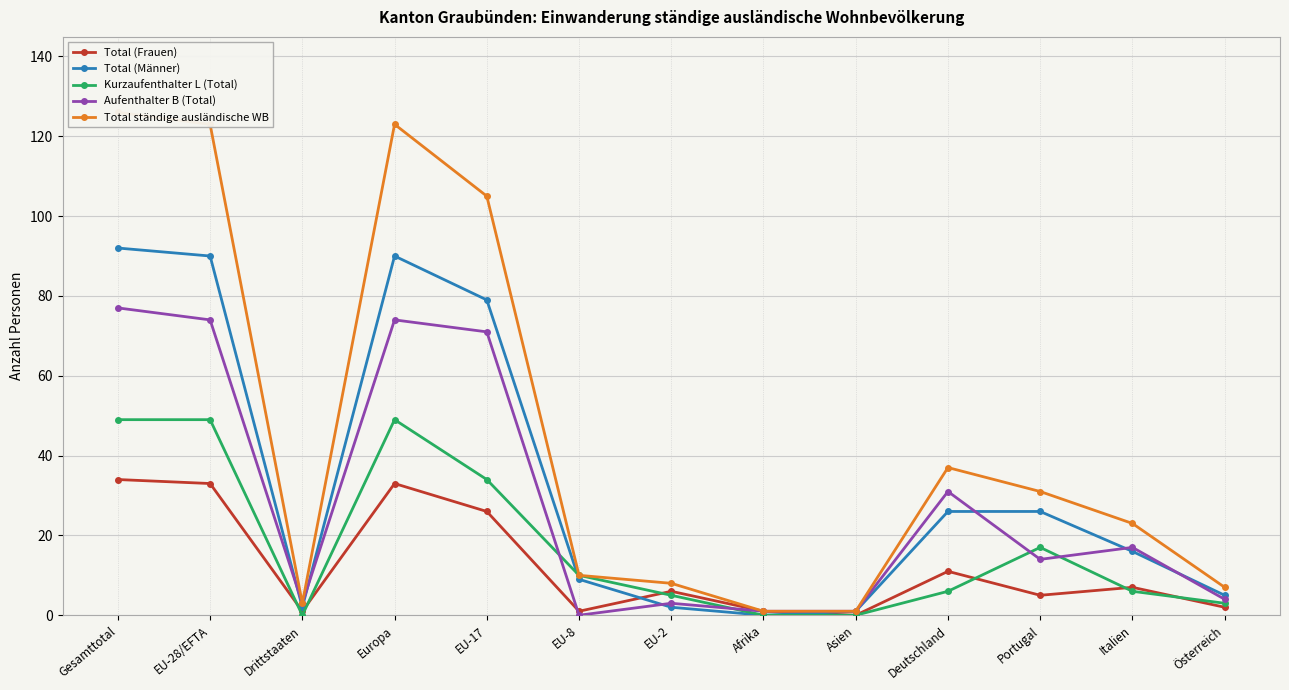

The Kurzaufenthalter L (Total) series shows 0 at Afrika. True or false?

True